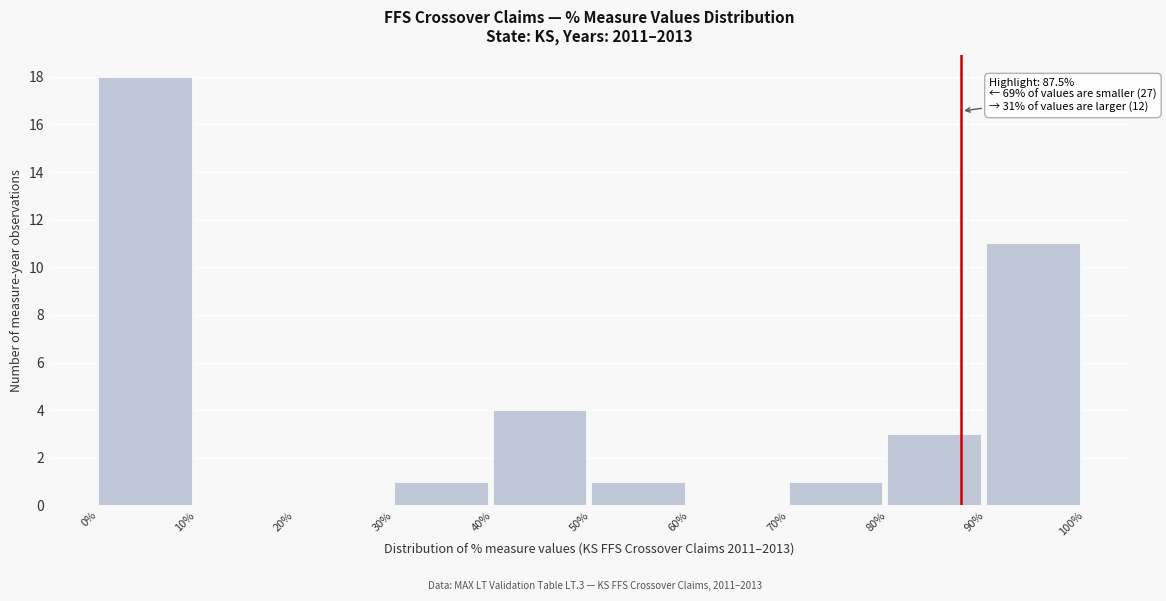

Over which range of the x-axis is the bar tallest?

0% to 10%